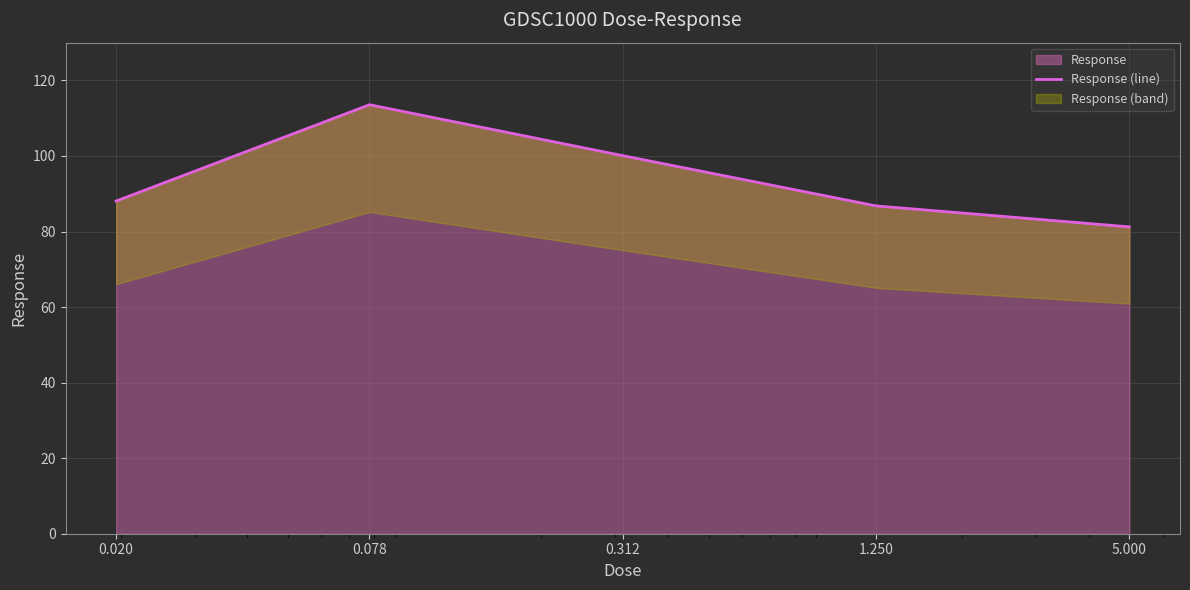

What is the sum of the values at 1.250 and 0.312?

186.9